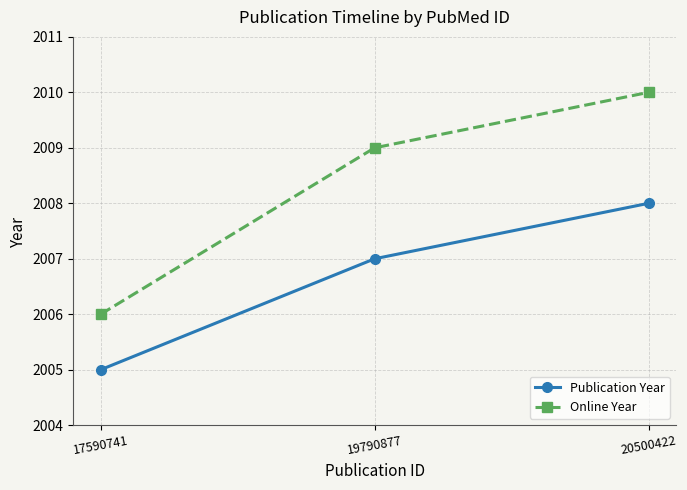

Rank the categories by Publication Year value from highest to lowest.

20500422, 19790877, 17590741